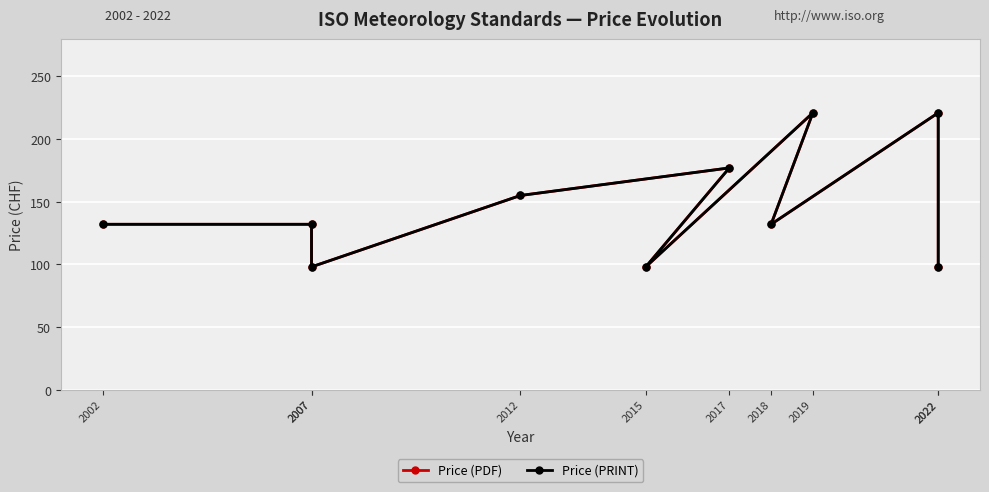

What is the difference between the maximum and second lowest values in the Price (PRINT) series?

123